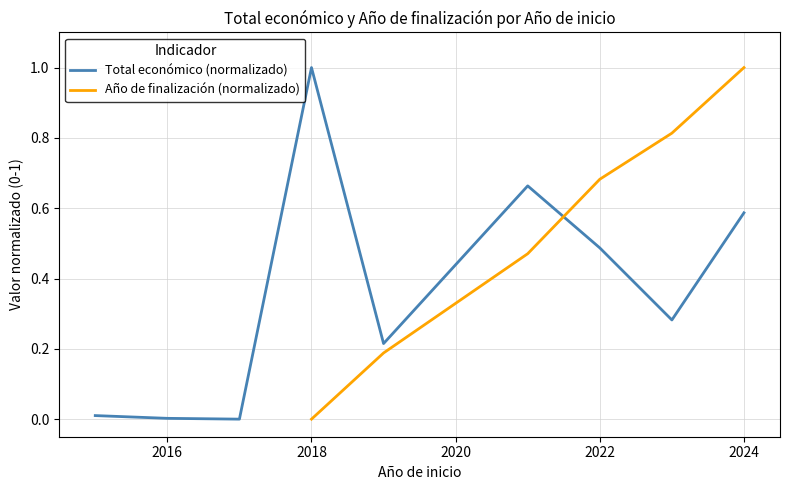

True or false: Total económico (normalizado) has a value of 0.5 at 2018.

False